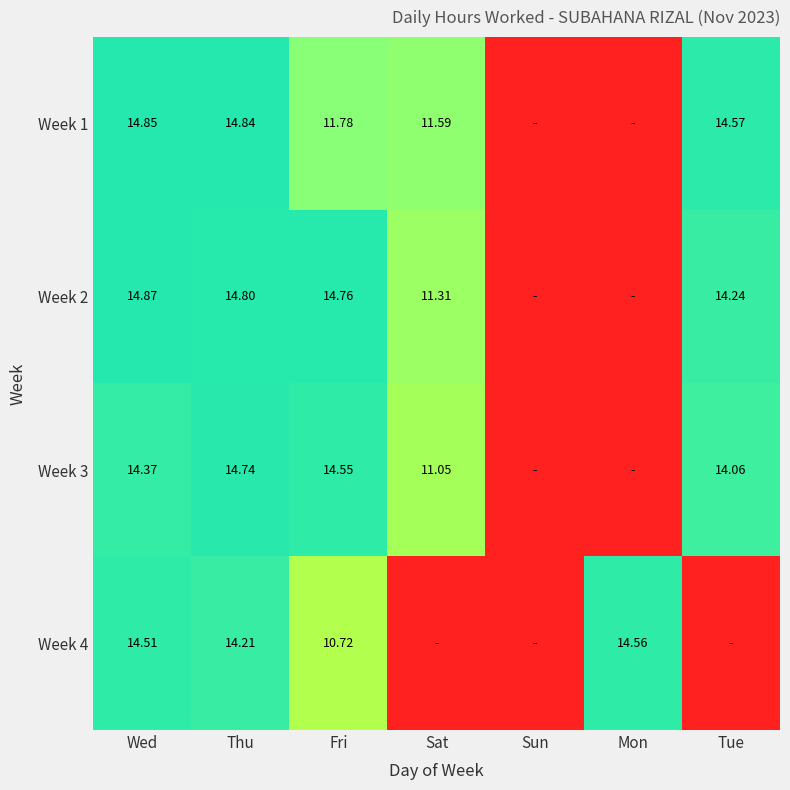

Count the number of data series in this chart.

4